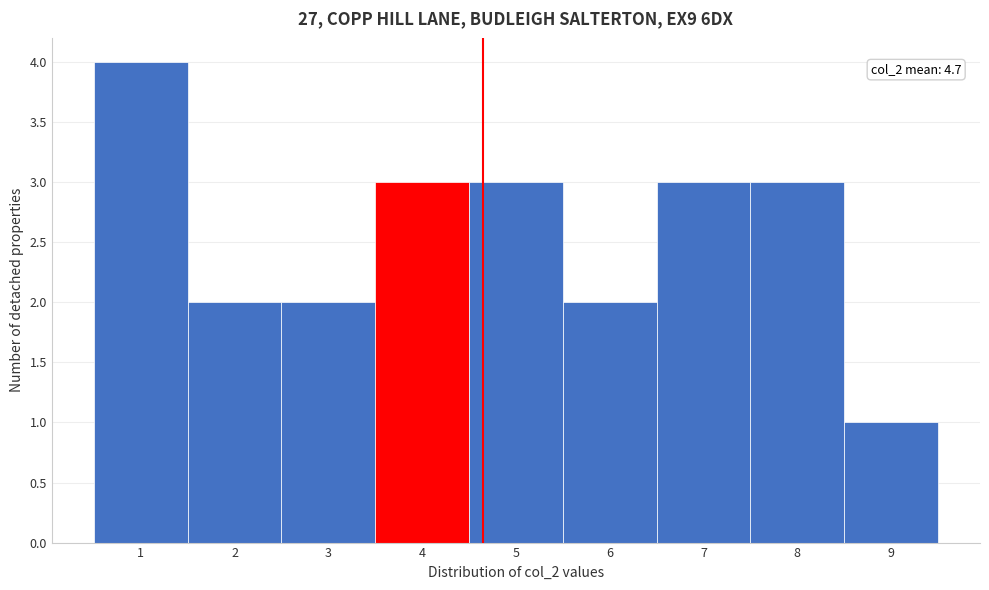

Over which range of the x-axis is the bar tallest?

0.5 to 1.5